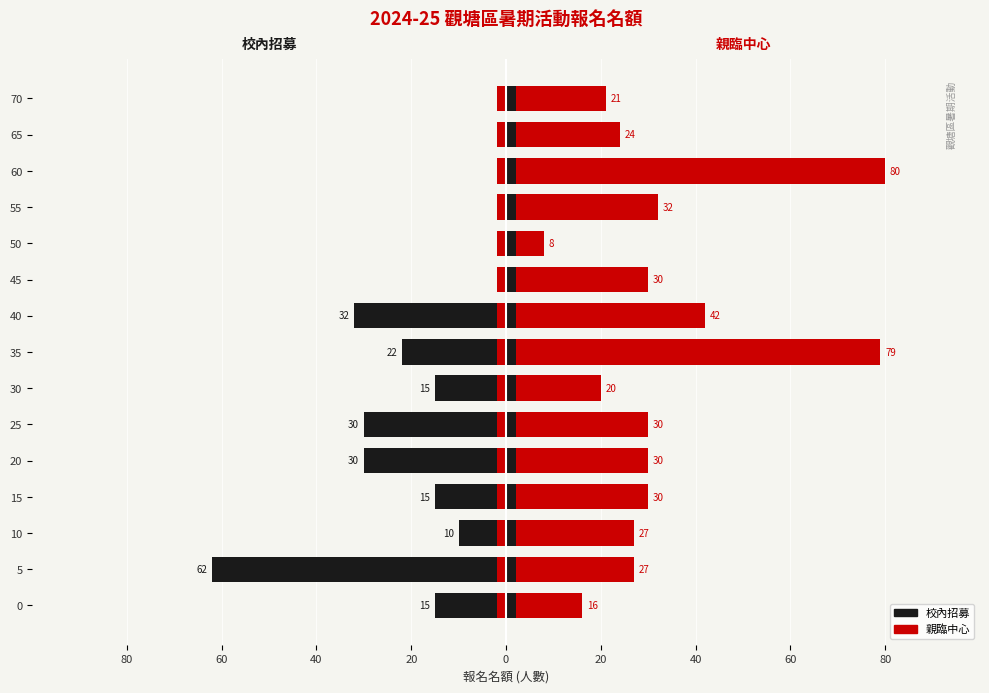

Reading left to right, transcribe all the data shown in this chart.

校內招募: -15	-62	-10	-15	-30	-30	-15	-22	-32	0	0	0	0	0	0
親臨中心: 16	27	27	30	30	30	20	79	42	30	8	32	80	24	21